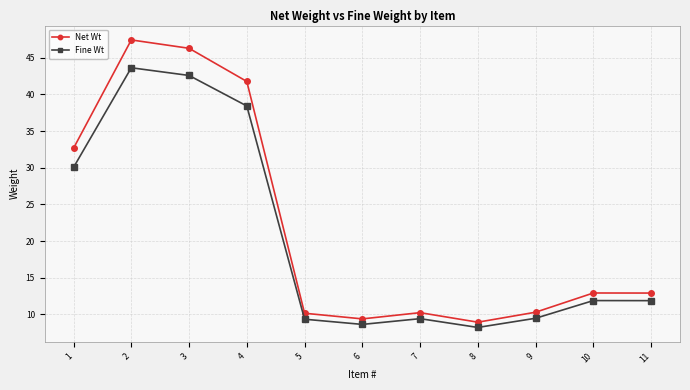

What is the value of the Net Wt point at the 11th from the left?

12.9